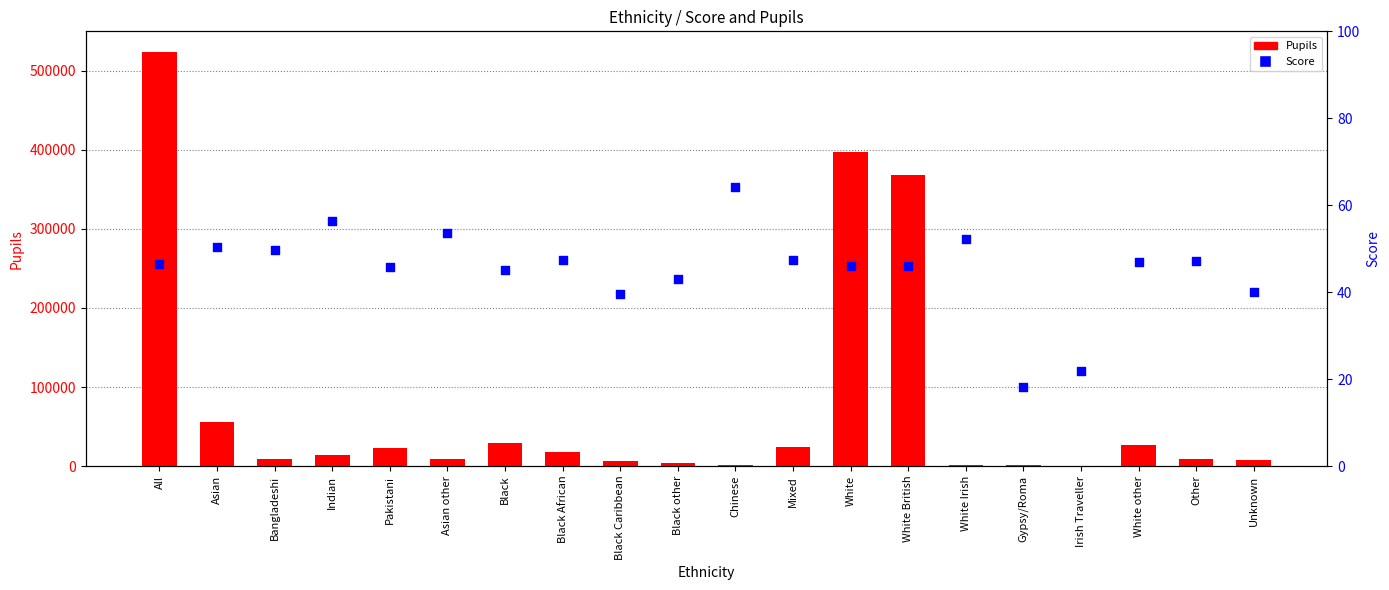

Is the value of Pupils at Black African greater than the value of Score at Black Caribbean?

Yes